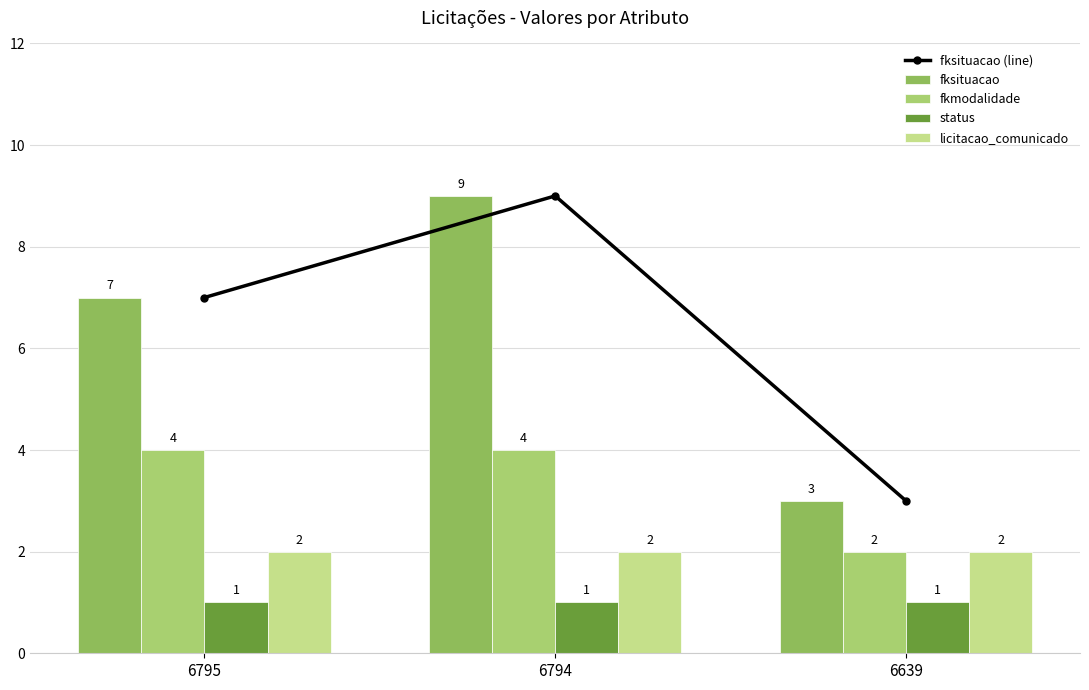

How many series are shown in this chart?

5